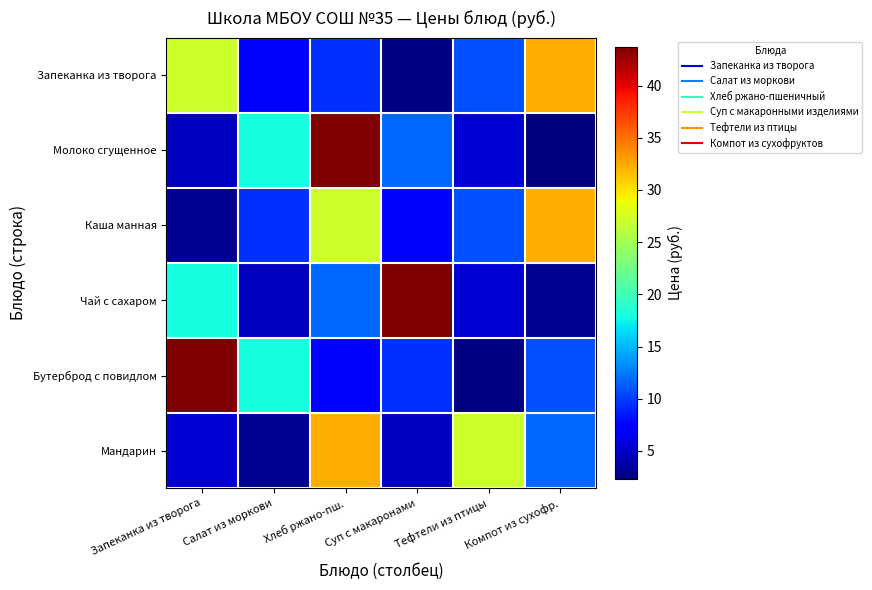

Count the number of data series in this chart.

6